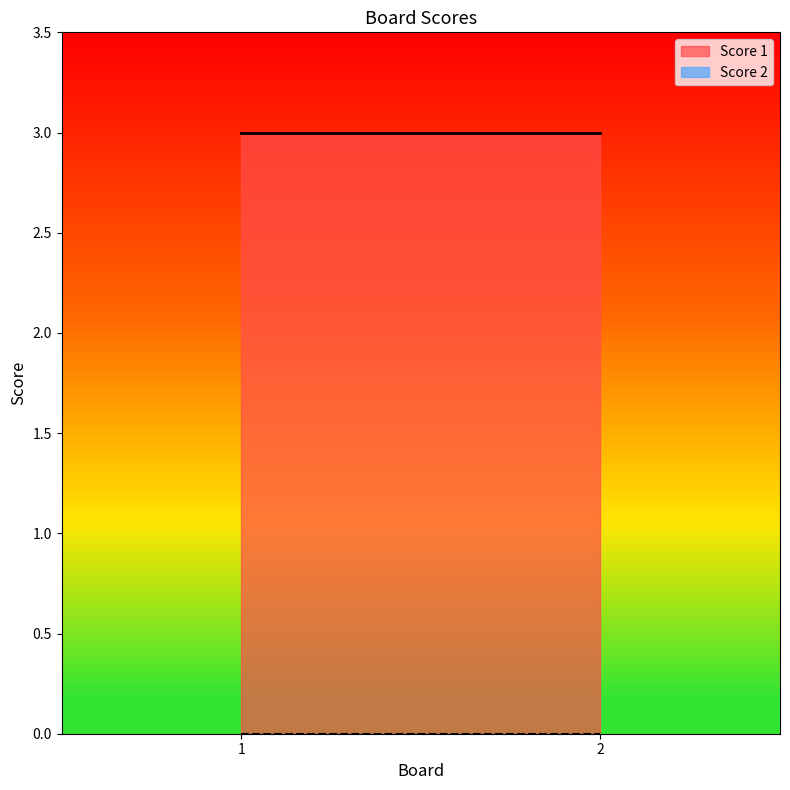

Reading left to right, what are all the values shown in this chart?

Score 1: 1=3	2=3
Score 2: 1=0	2=0